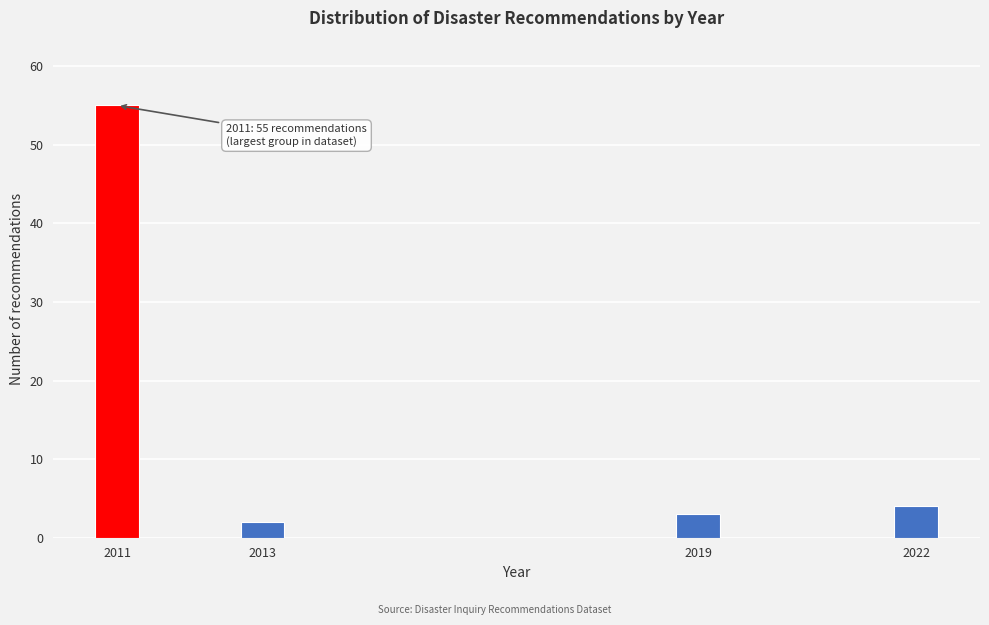

Reading left to right, list all the values displayed in this chart.

55	2	3	4